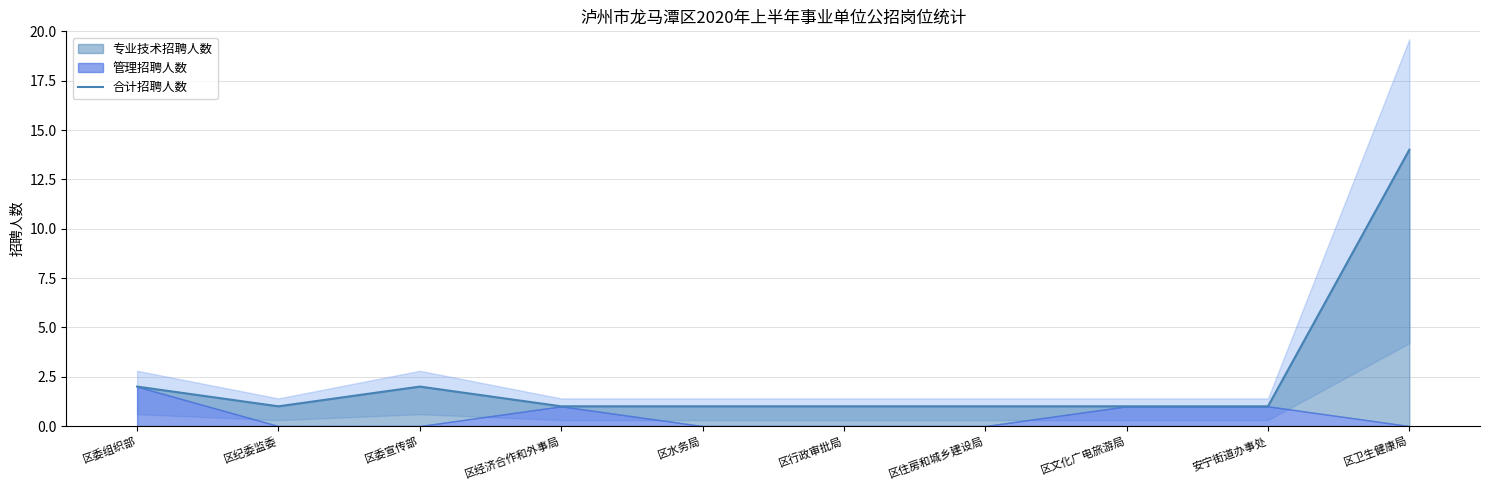

Reading left to right, extract all data points from this chart.

区委组织部=2	区纪委监委=1	区委宣传部=2	区经济合作和外事局=1	区水务局=1	区行政审批局=1	区住房和城乡建设局=1	区文化广电旅游局=1	安宁街道办事处=1	区卫生健康局=14